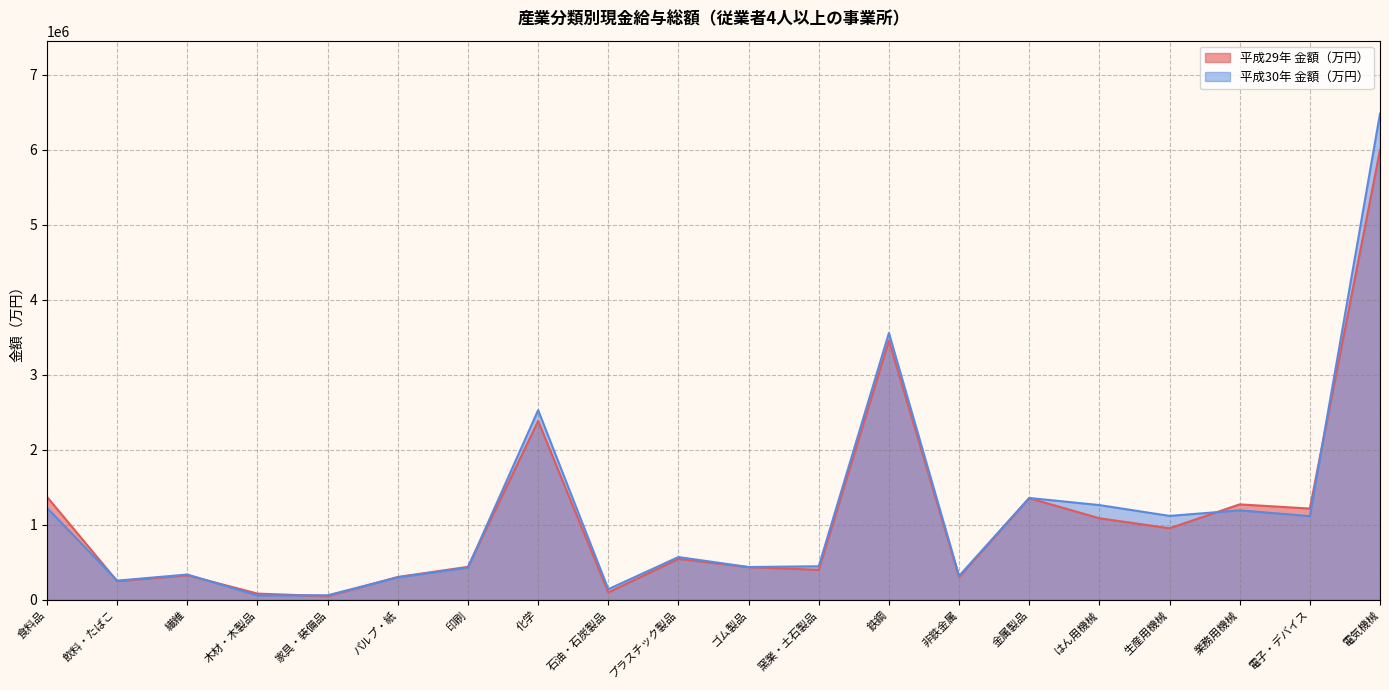

Which series has the largest range (max minus min)?

平成30年 金額（万円）